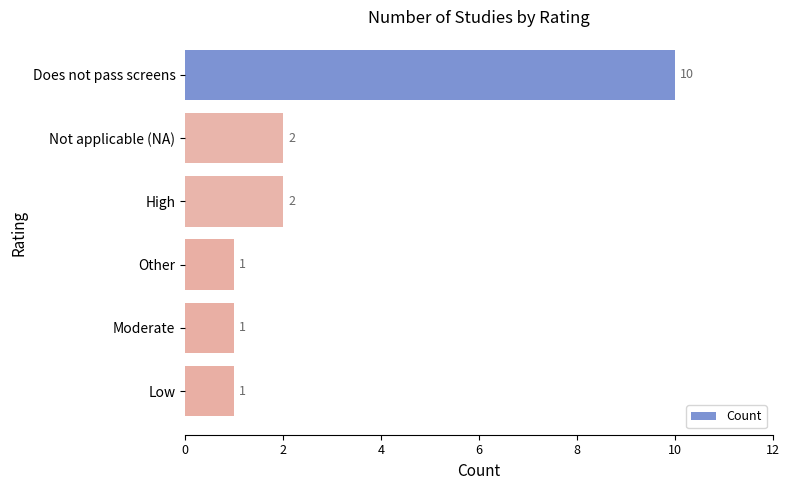

What is the maximum value shown in the chart?

10